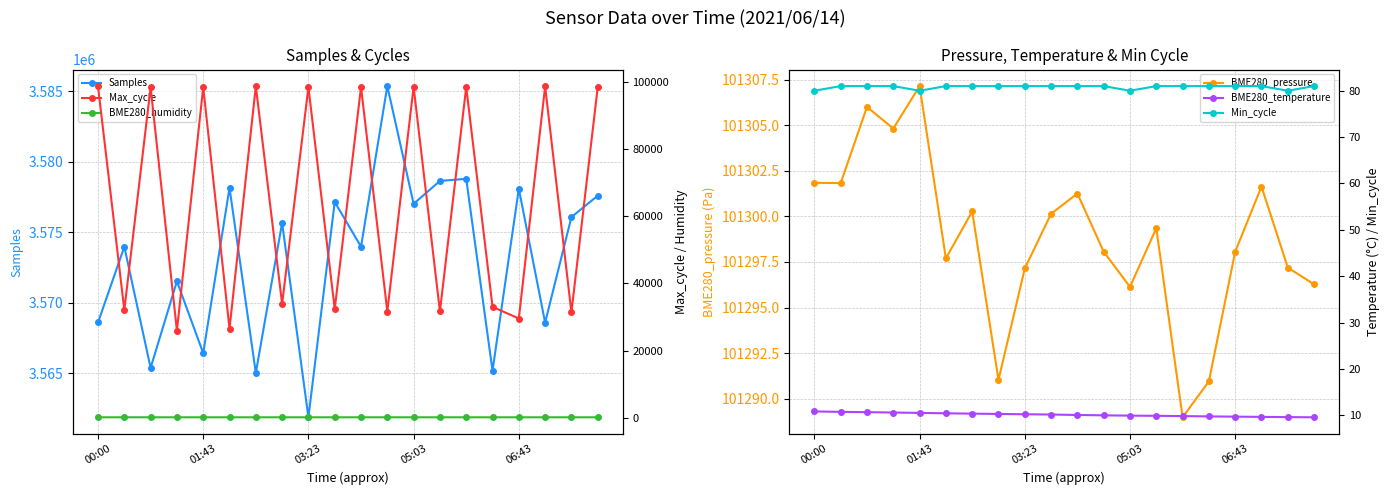

How many distinct data groups are displayed?

6